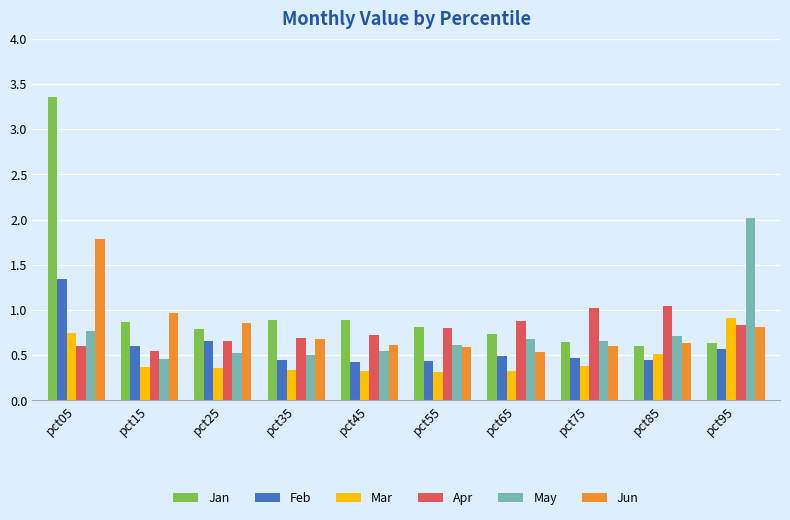

Which series has the largest total across all categories?

Jan